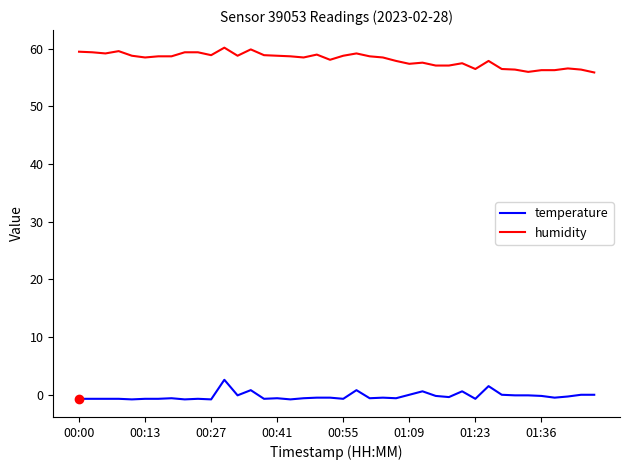

Which series has the largest total across all categories?

humidity